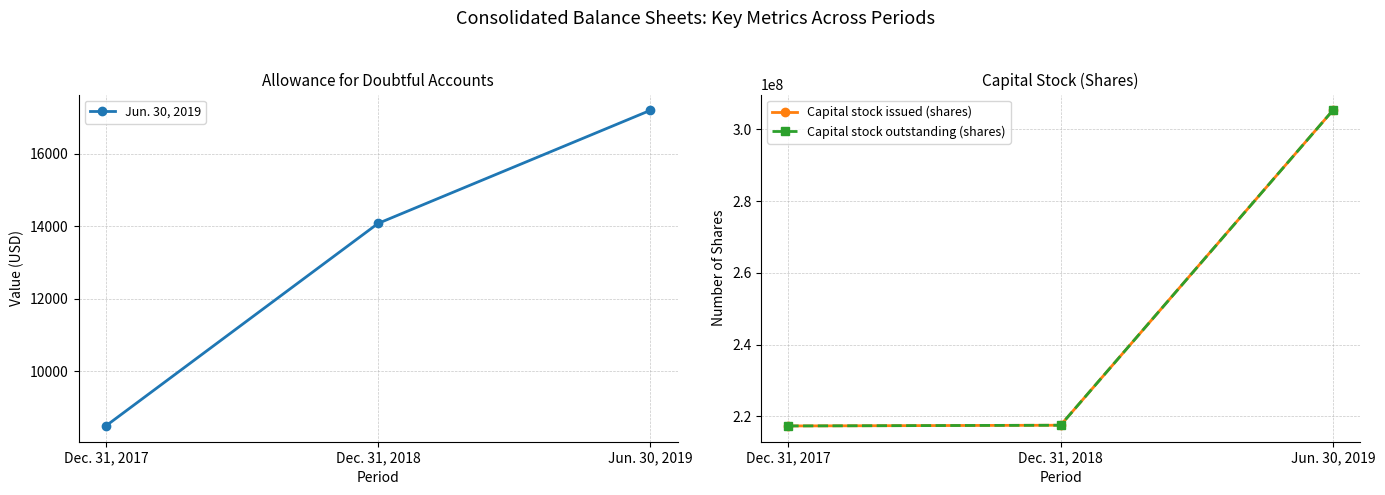

True or false: Jun. 30, 2019 has a value of 14076 at Dec. 31, 2018.

True